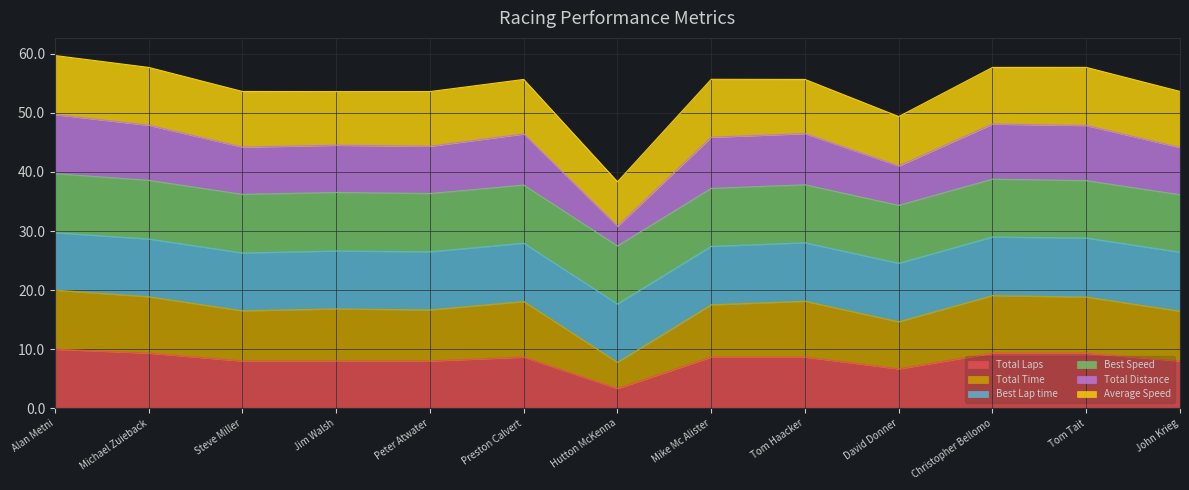

True or false: Total Time and Total Laps cross at least once.

False